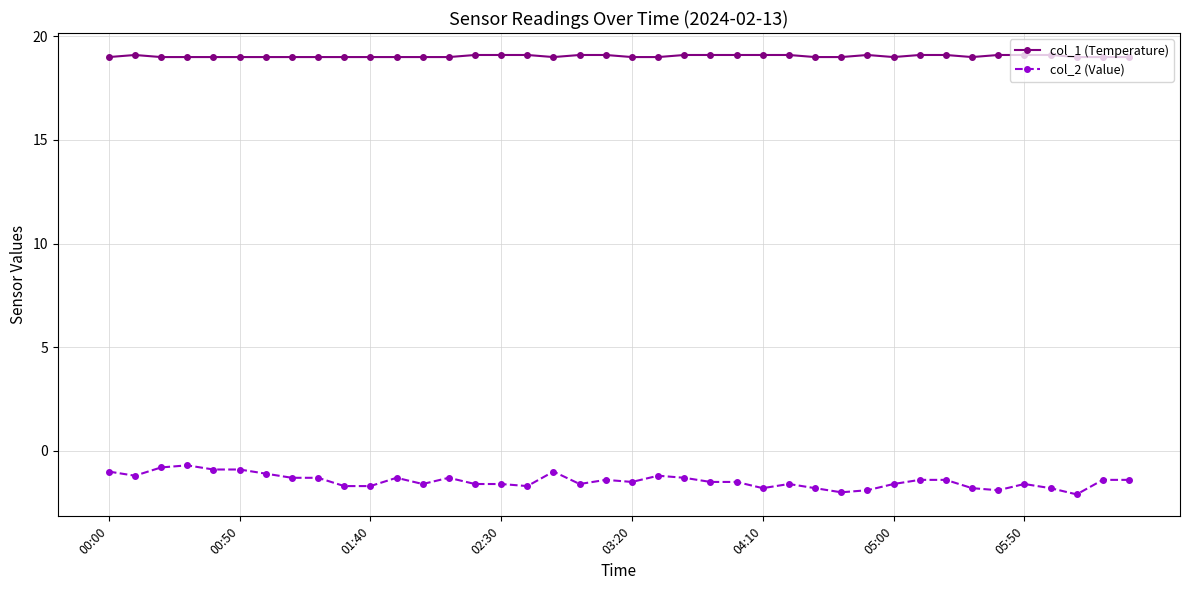

Rank the series by their average value, from highest to lowest.

col_1 (Temperature), col_2 (Value)